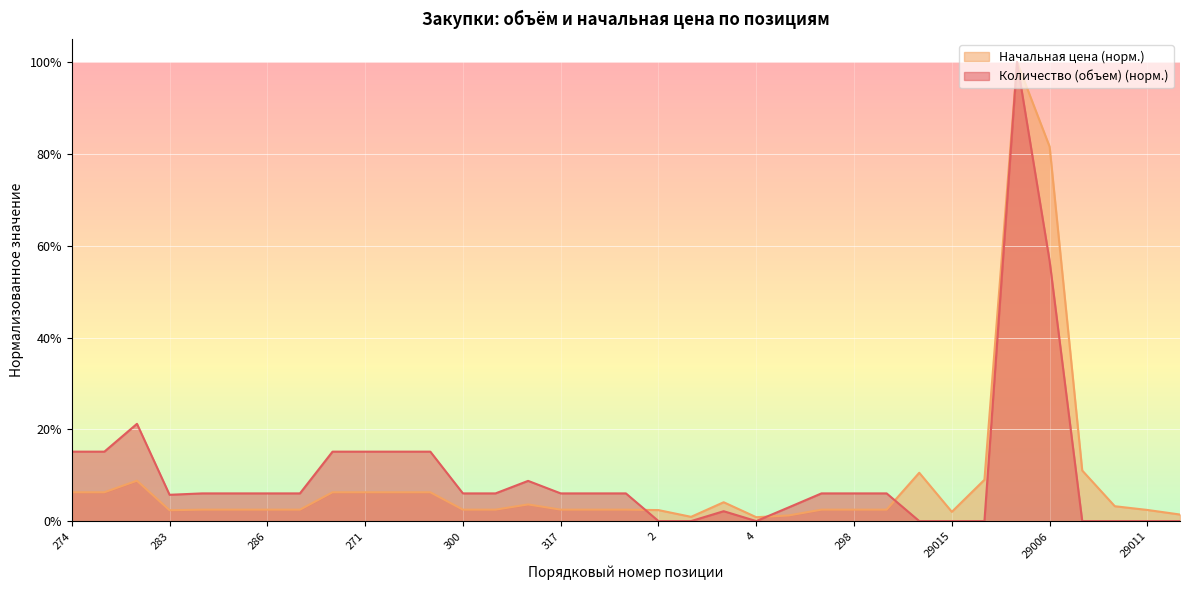

Where is Количество (объем) nearest to the value 0?

2